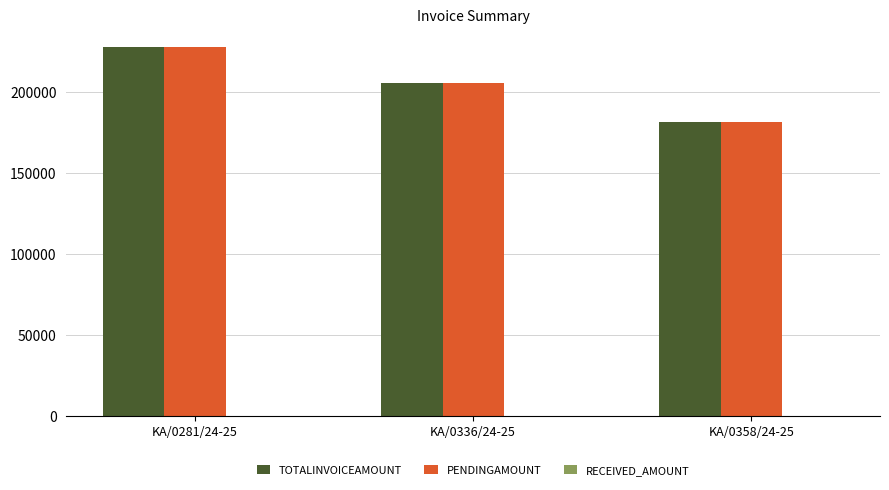

What is the total value across all series at KA/0336/24-25?

410672